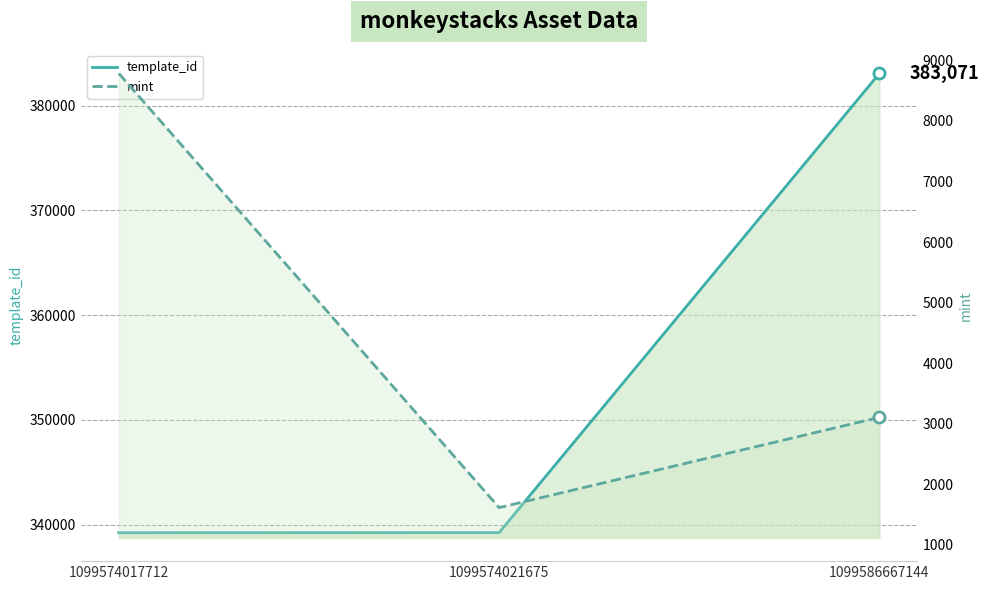

What is the average value of the template_id series?

353844